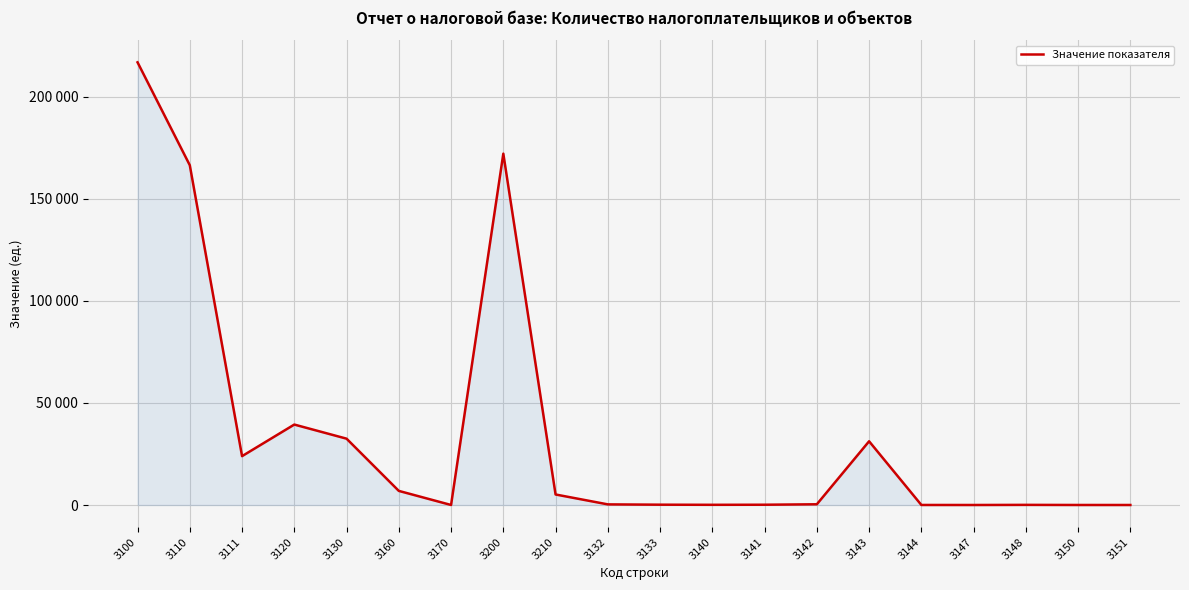

The chart shows a value of 141 at 3141. True or false?

True